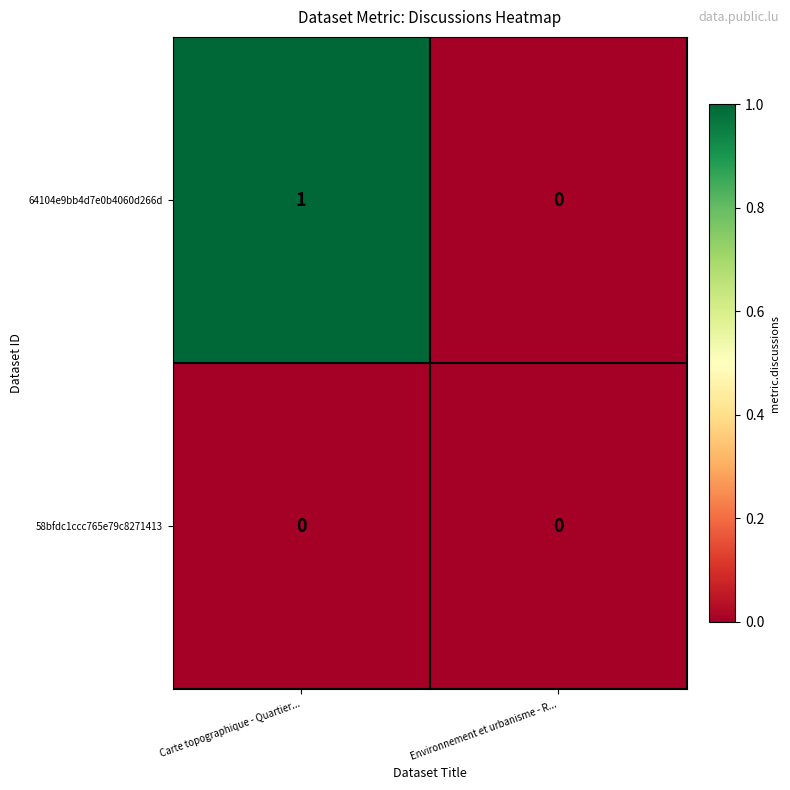

At Carte topographique - Quartier..., list the series in order from largest to smallest.

64104e9bb4d7e0b4060d266d, 58bfdc1ccc765e79c8271413